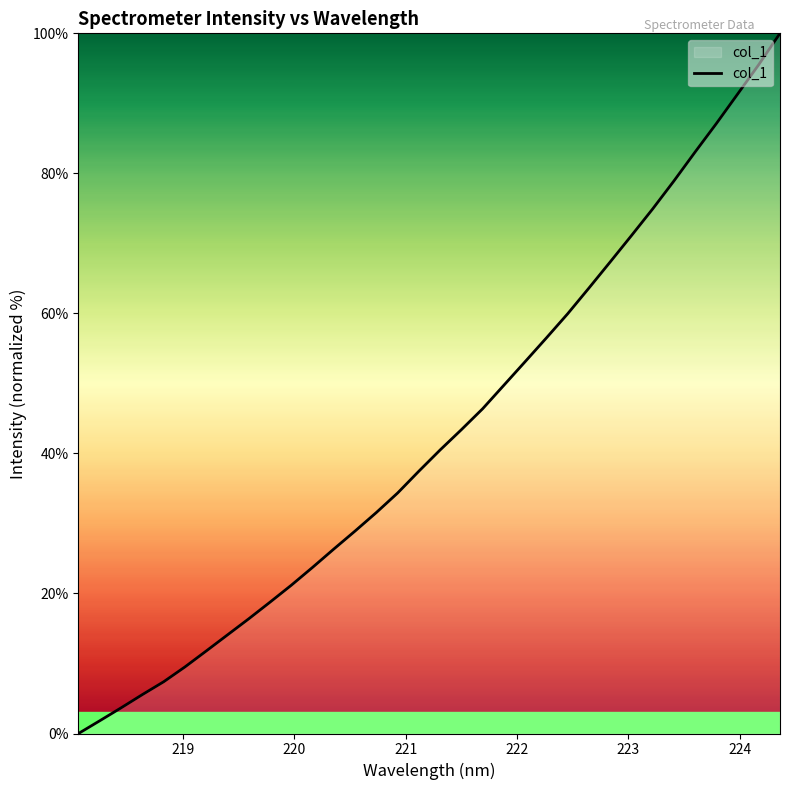

What is the difference between the maximum and minimum values?

100.0